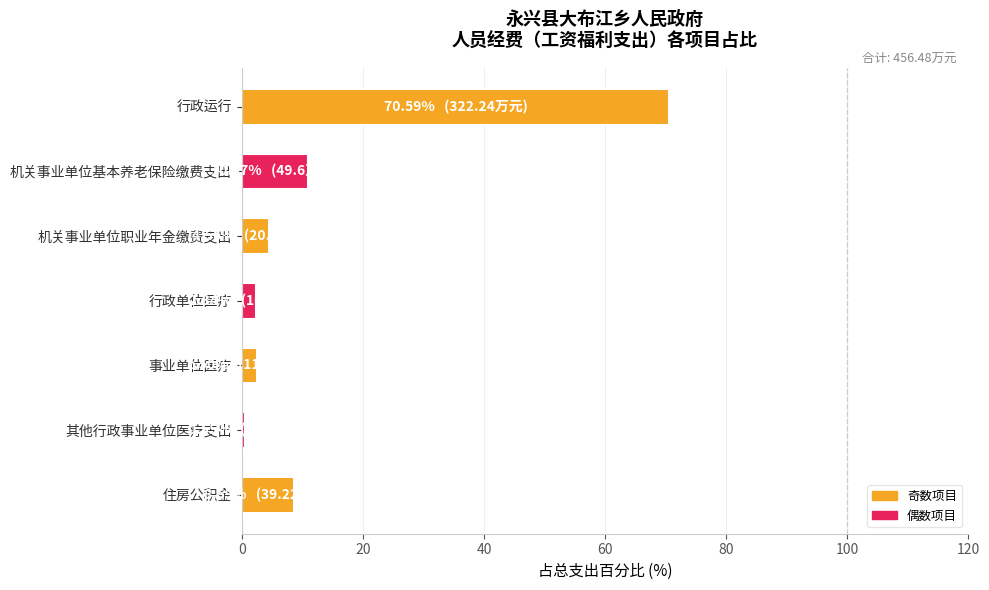

Between 机关事业单位职业年金缴费支出 and 行政运行, which is larger?

行政运行